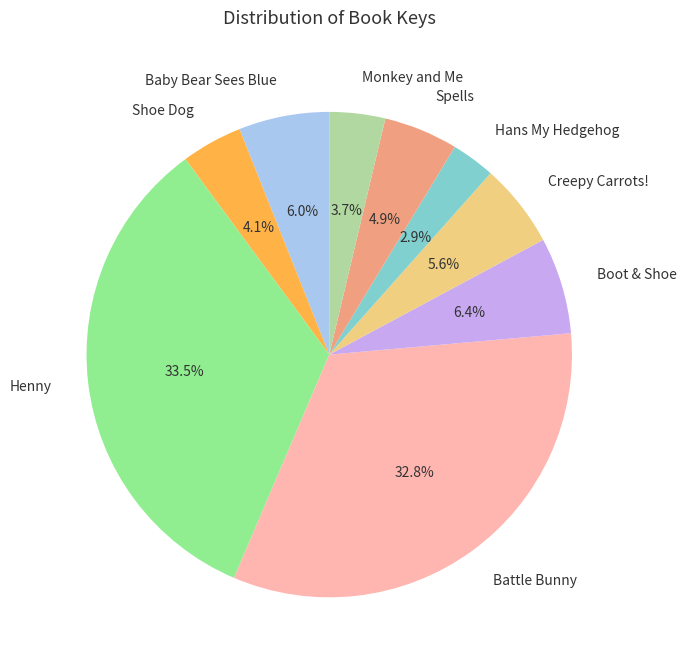

Does Spells account for over 50% of the chart?

No